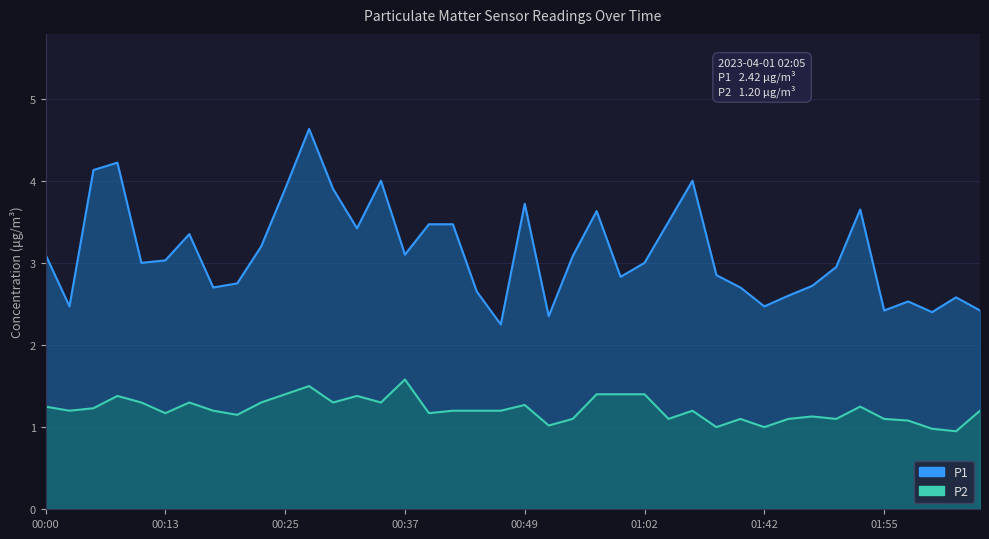

True or false: P2 has a value of 0.6 at 01:29.

False